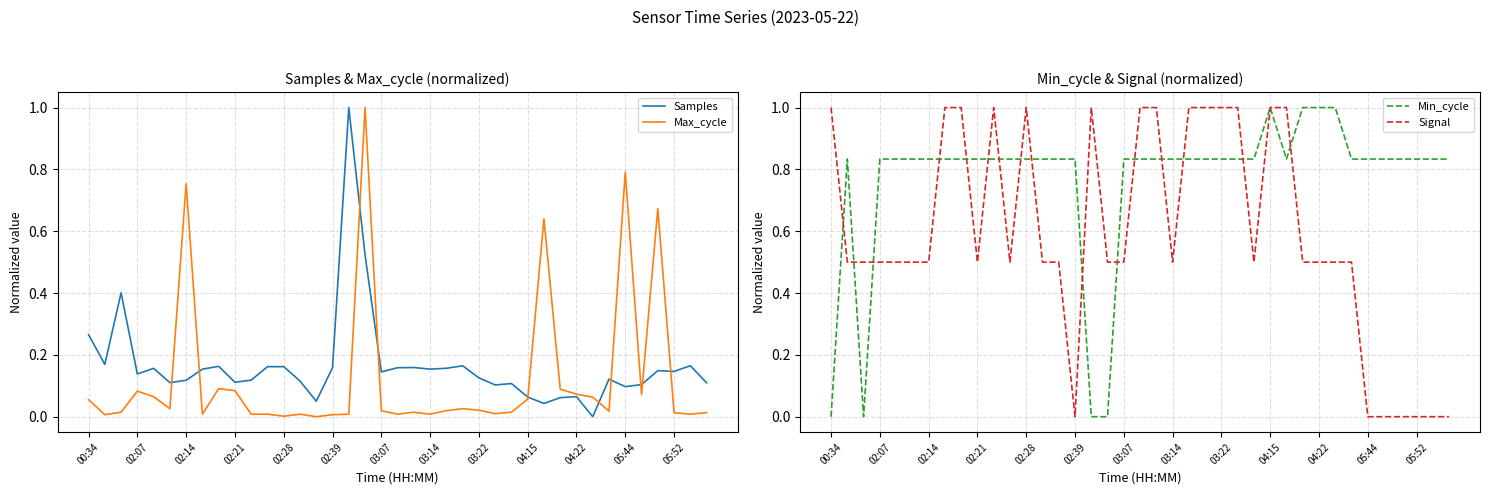

How many distinct data groups are displayed?

4